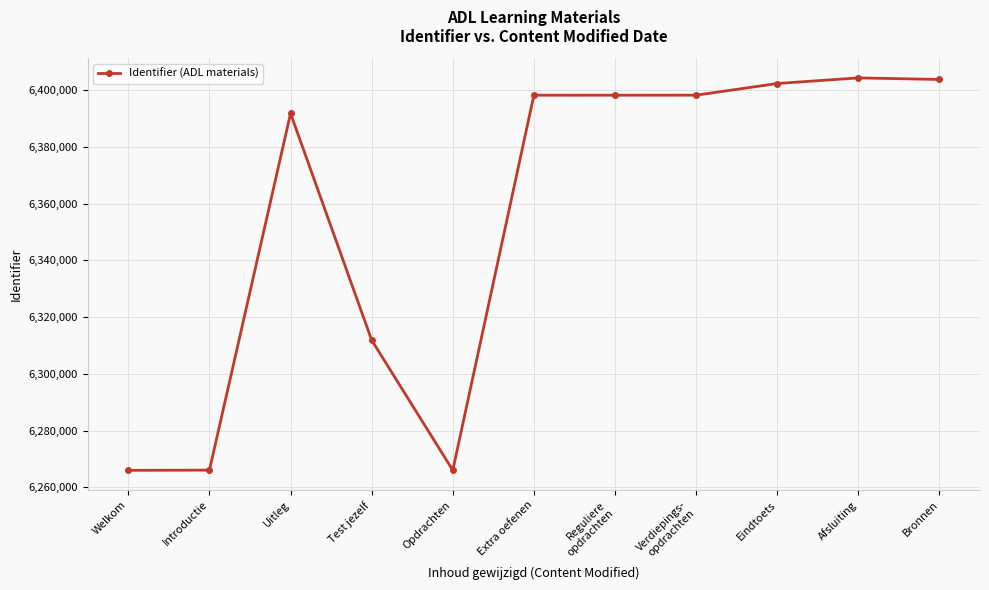

Where is the first local maximum?

Uitleg